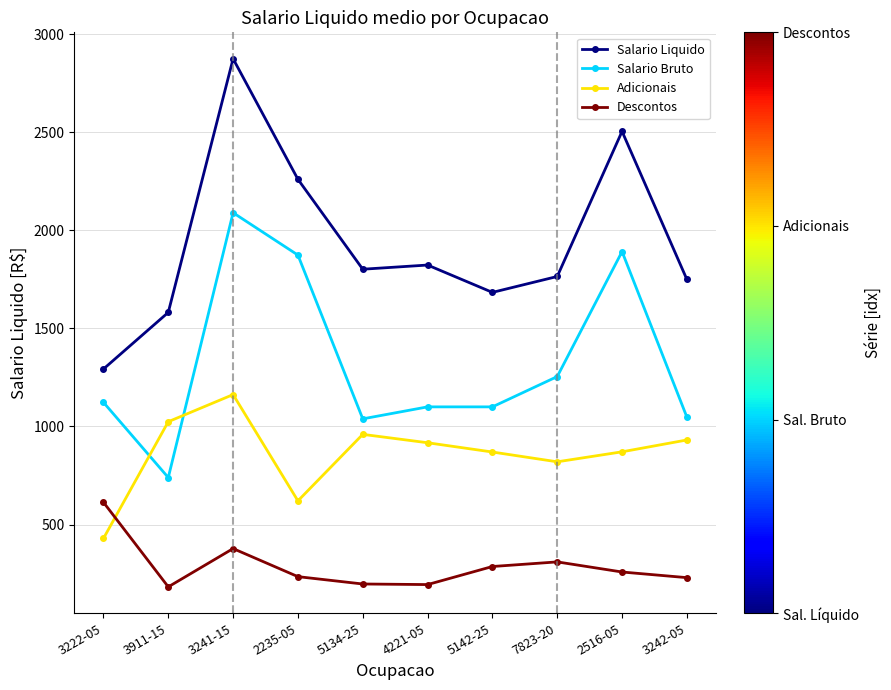

True or false: Salario Liquido and Descontos cross at least once.

False